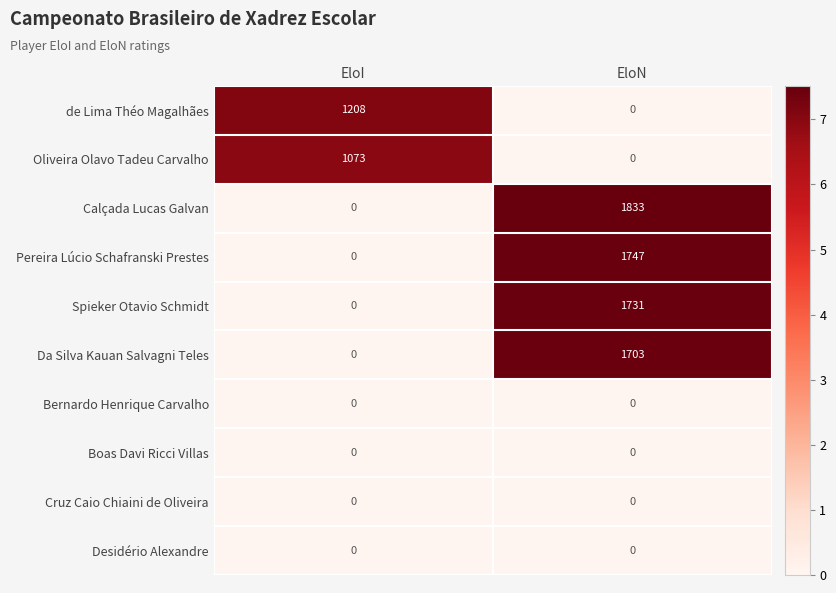

How many series are shown in this chart?

10